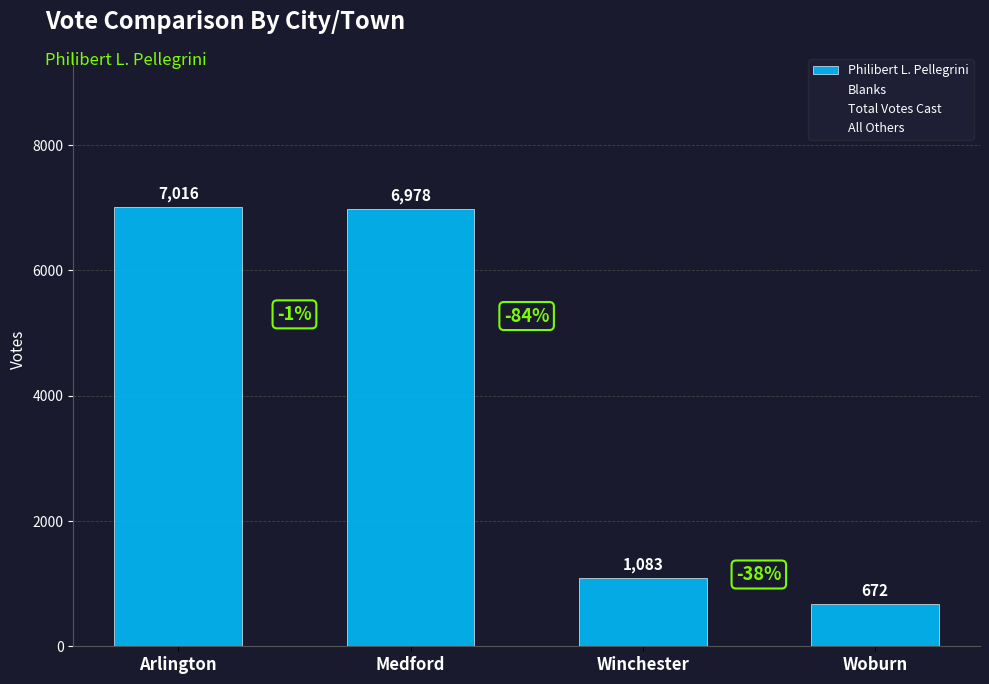

The chart shows a value of 1838 at Winchester. True or false?

False